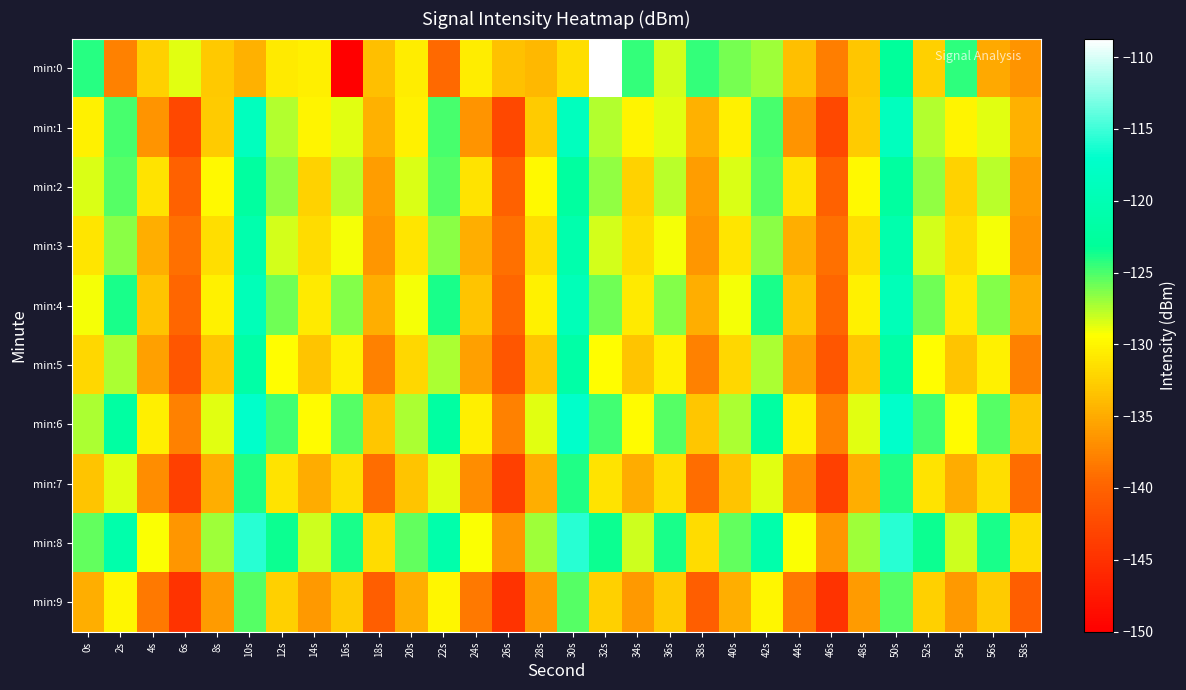

What is the spread (max minus min) of values at 22s?

18.6